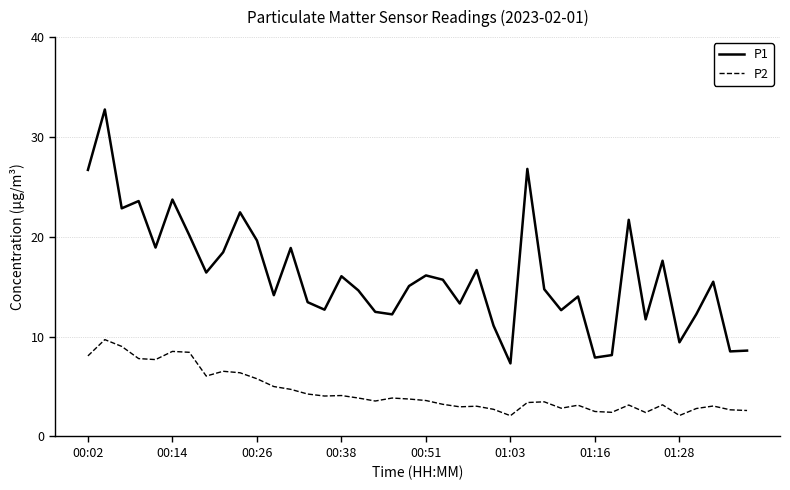

True or false: P2 and P1 intersect in this chart.

False